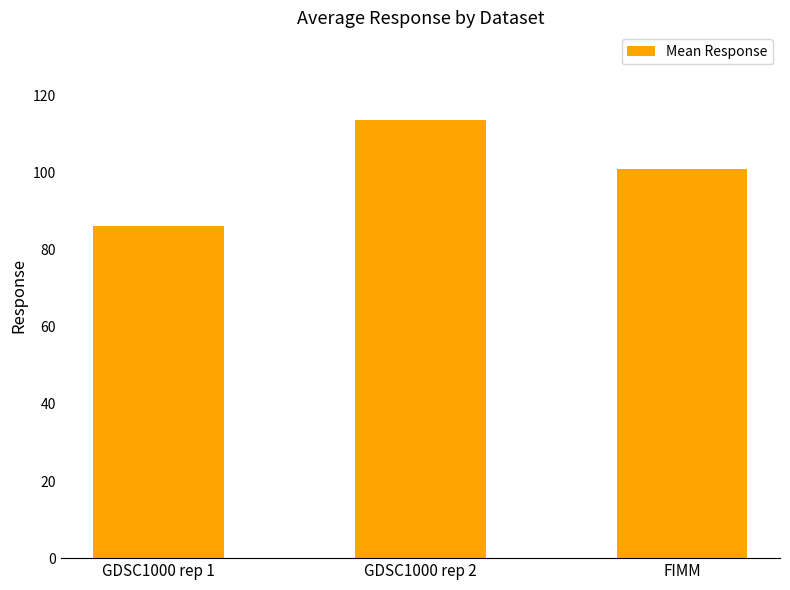

What is the average value?

100.2